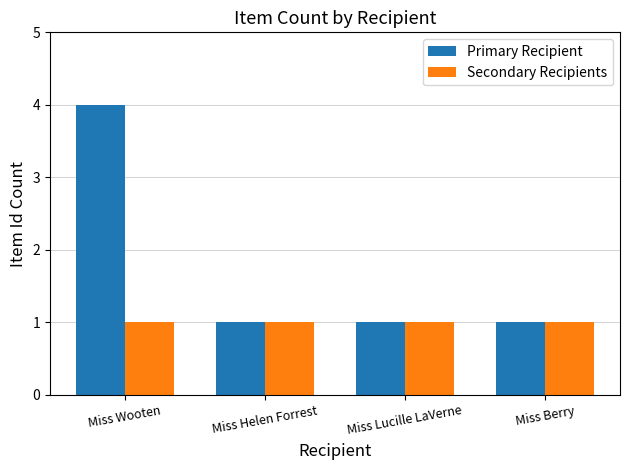

What is the label of the 3rd bar from the left?

Miss Lucille LaVerne